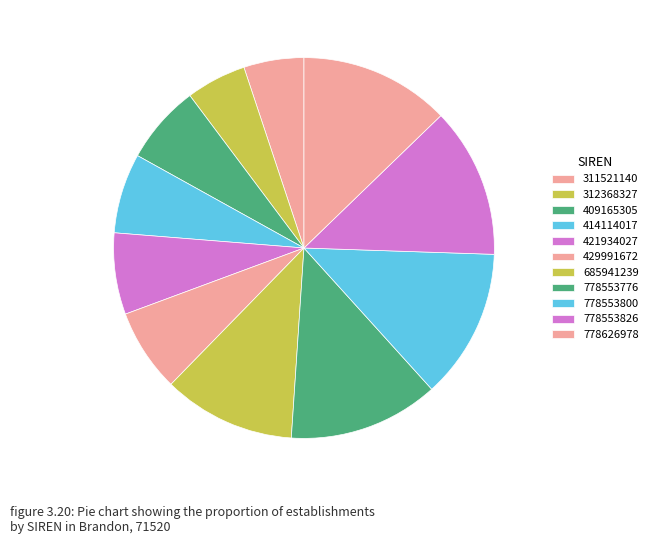

How many segments does this pie chart have?

11